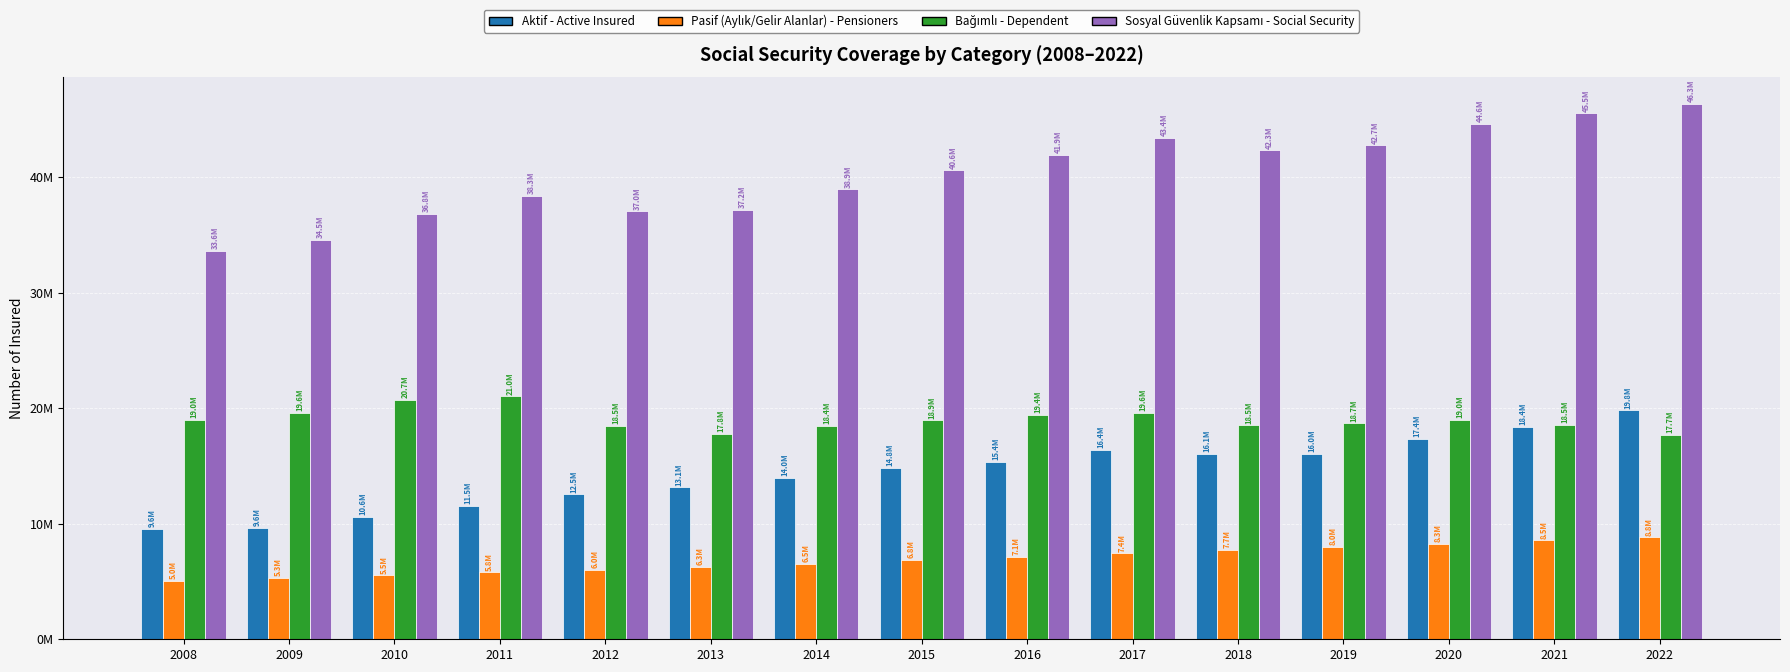

Where does the Pasif (Aylık/Gelir Alanlar) - Pensioners series first go above 6839981?

2016